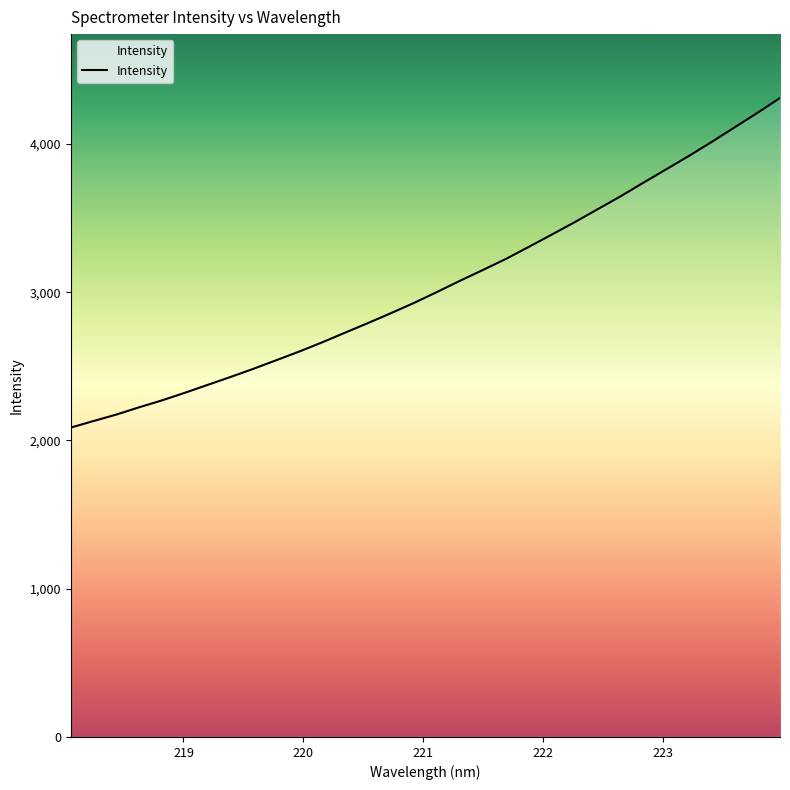

What is the difference between the maximum and minimum values?

2223.1